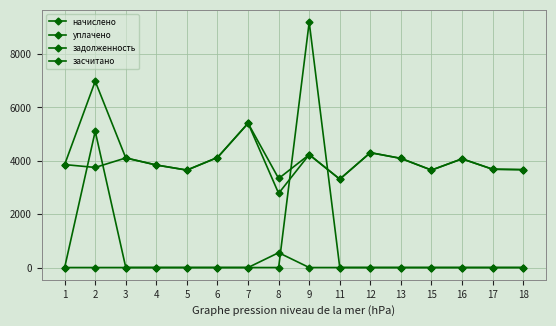

Which series has the widest spread of values?

задолженность